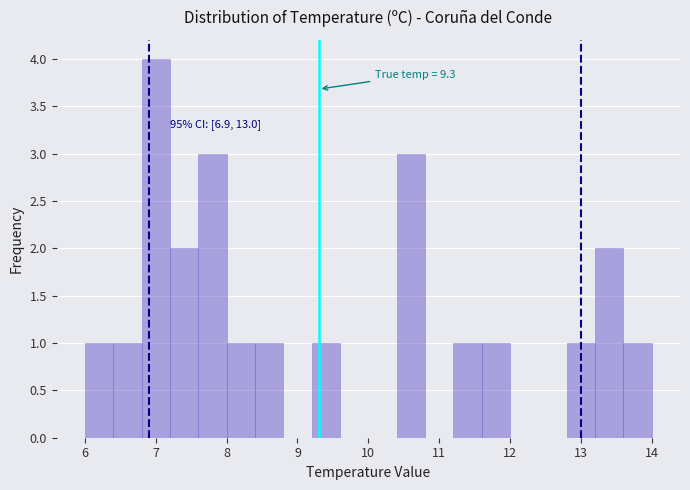

Over which range of the x-axis is the bar tallest?

6.8 to 7.2